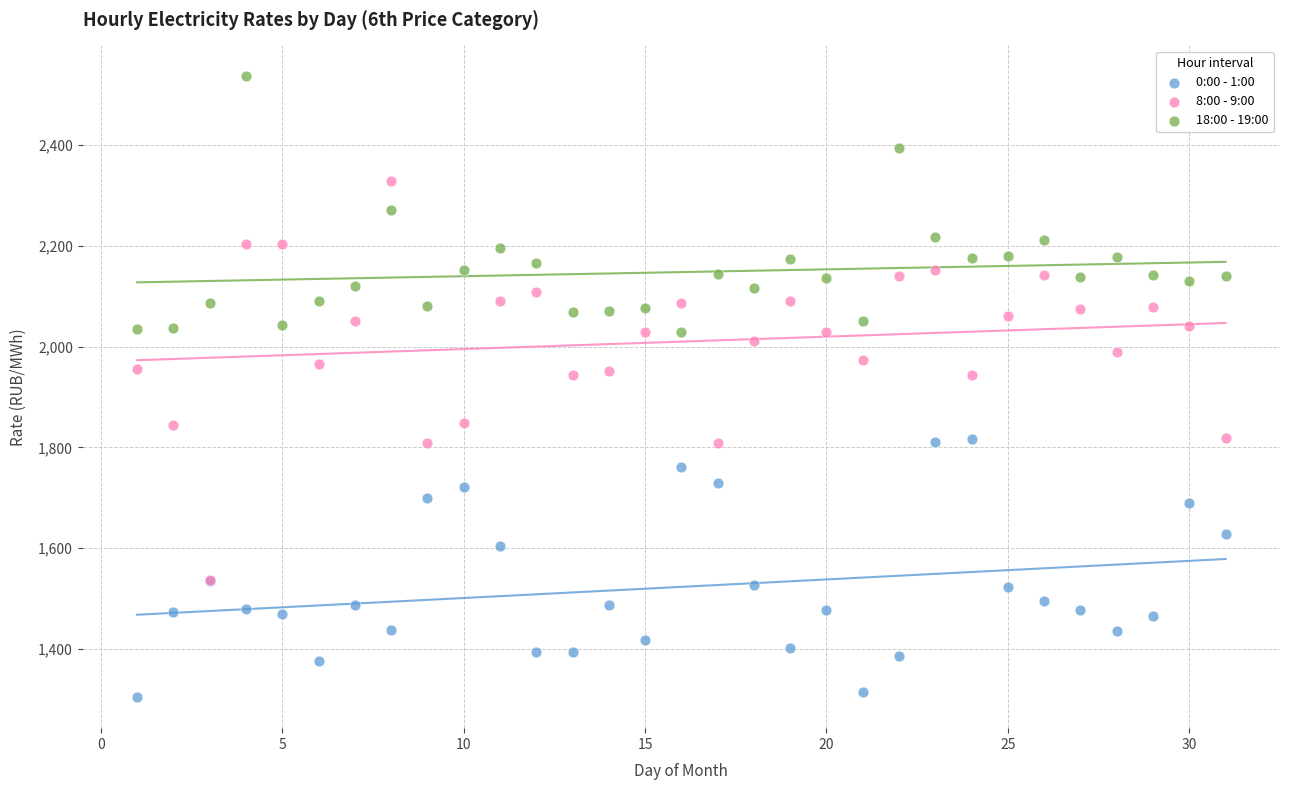

Which series reaches the maximum Y coordinate?

18:00 - 19:00